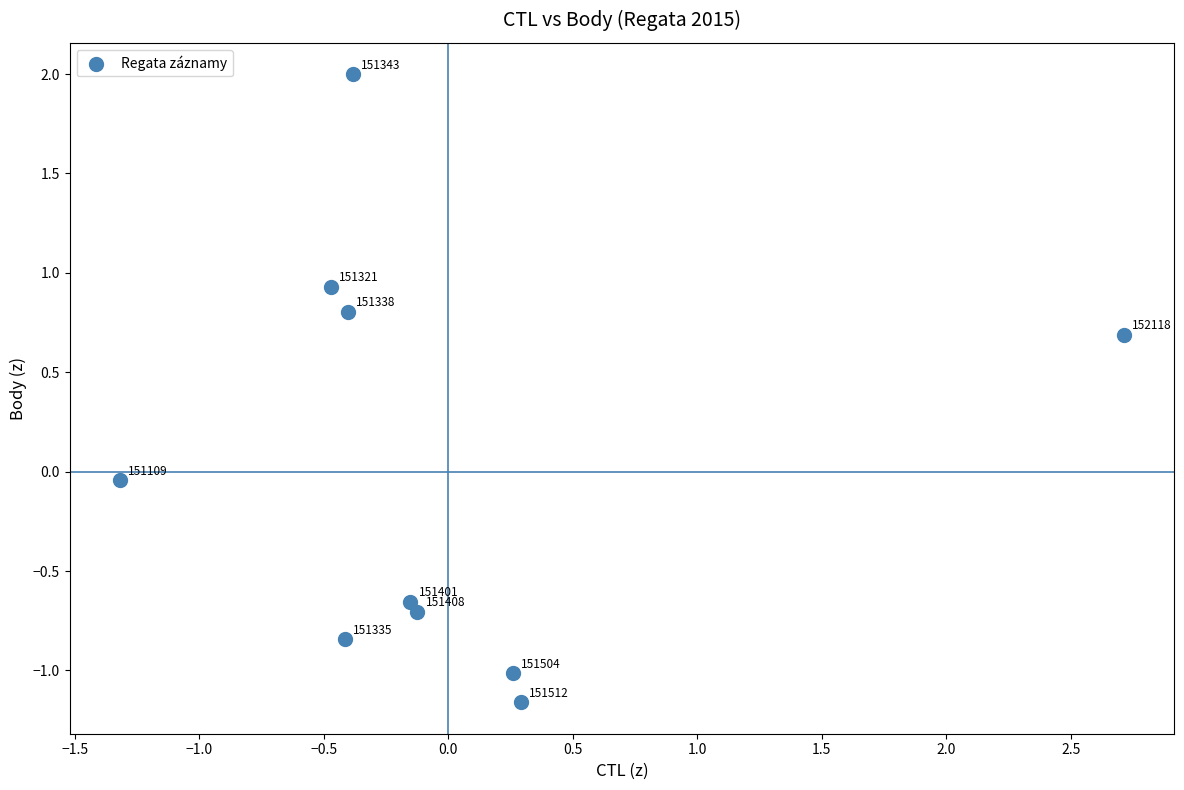

What is the range of Y values (max minus min)?

3.2